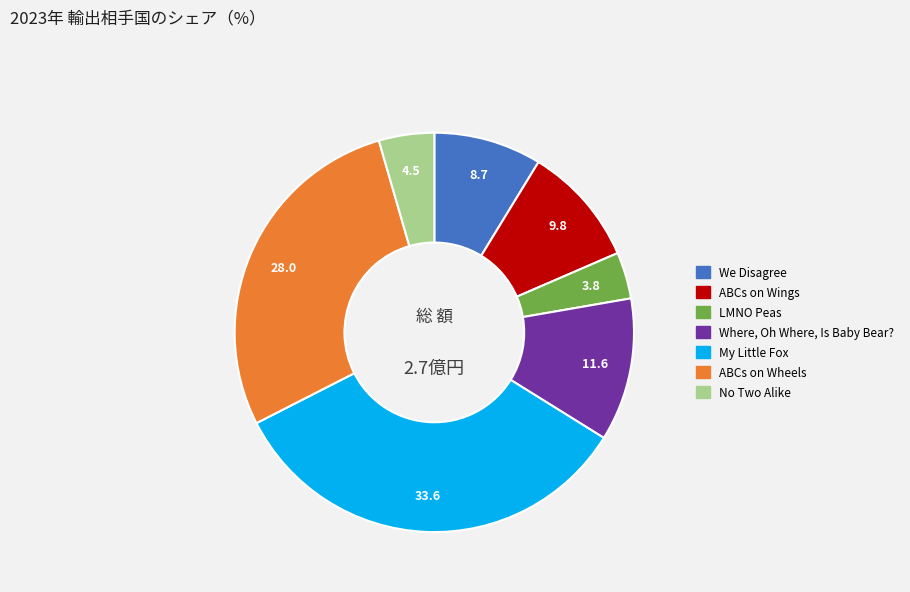

Does LMNO Peas represent more than half of the total?

No